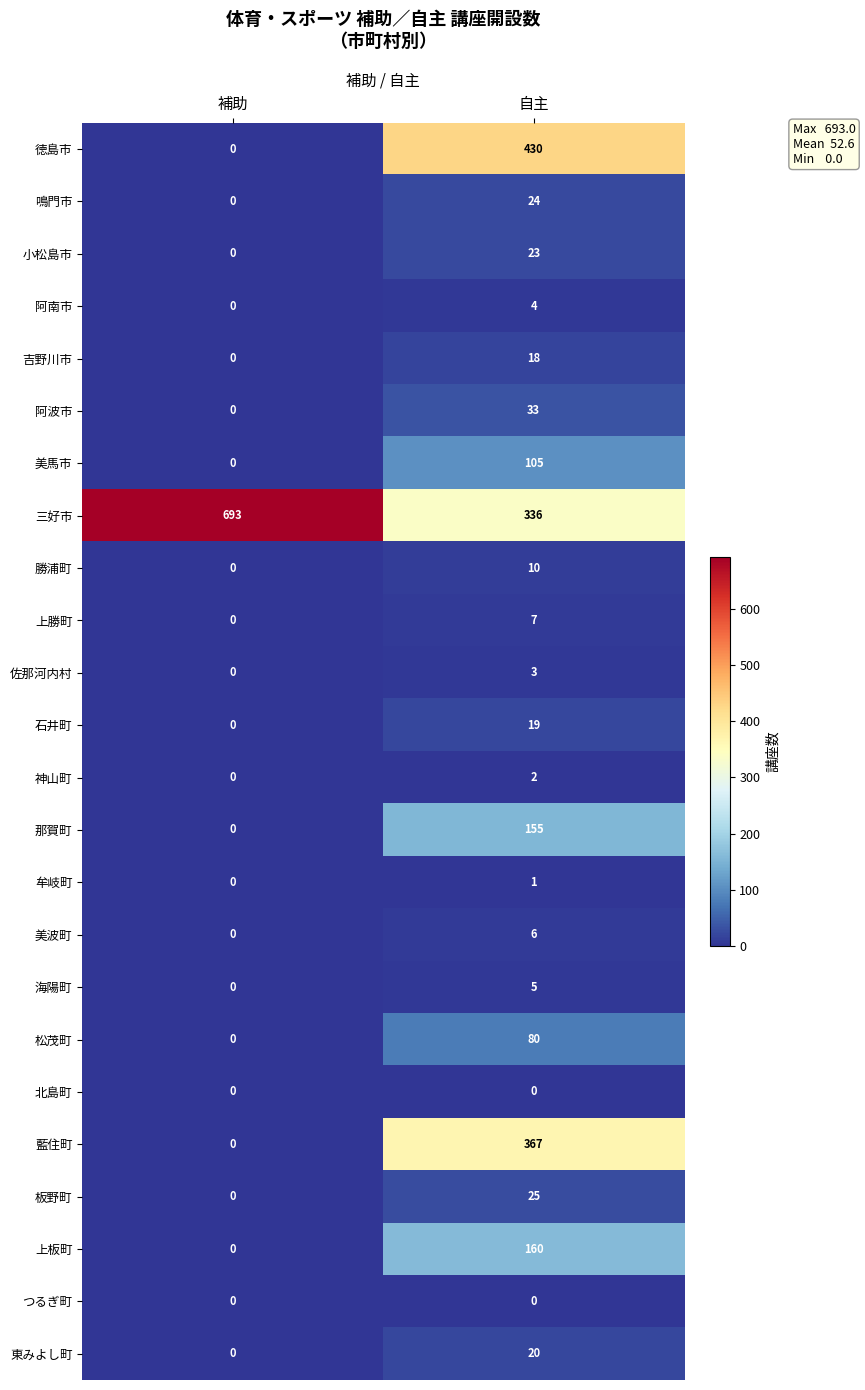

True or false: 海陽町 has a value of 7 at 自主.

False